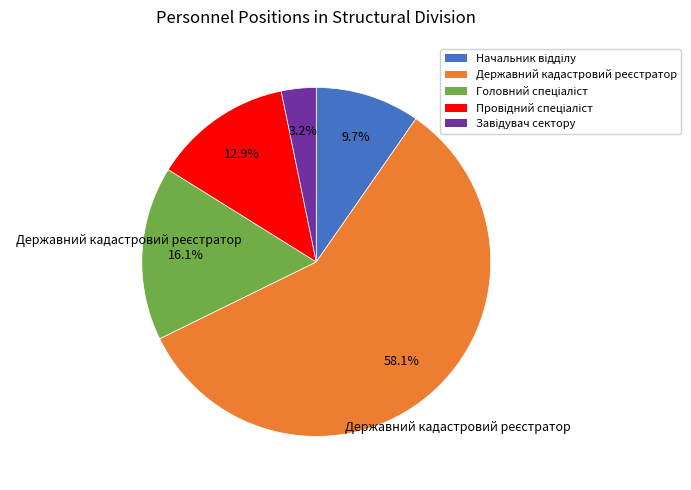

Is there a majority slice in this chart?

Yes